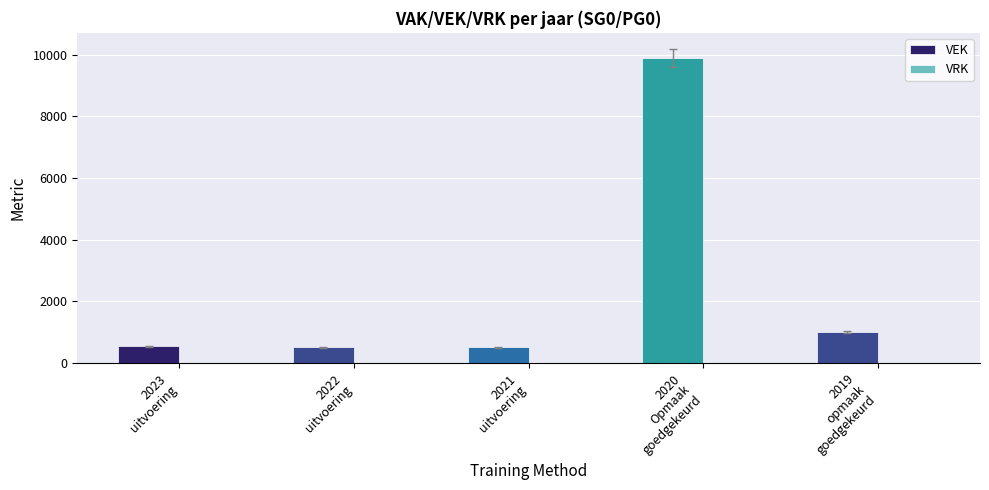

Count the number of data series in this chart.

1